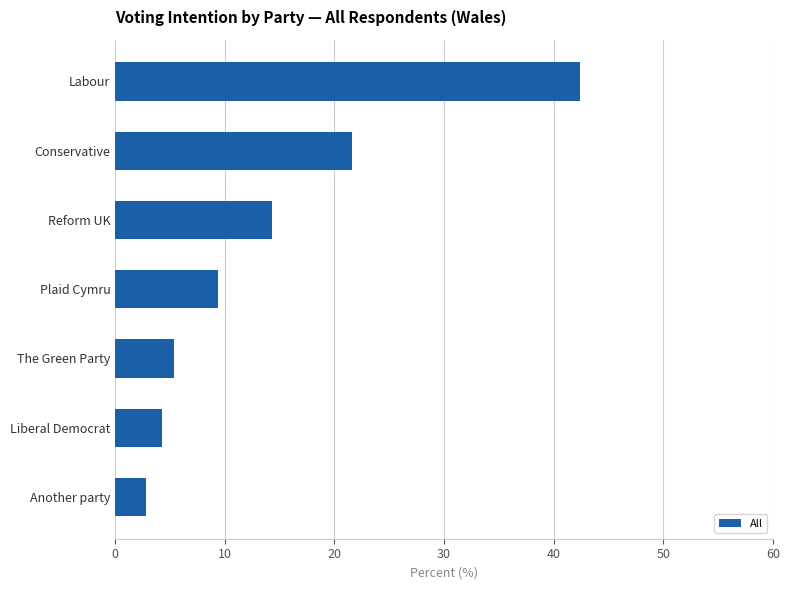

What is the difference between the values at Conservative and Labour?

20.8